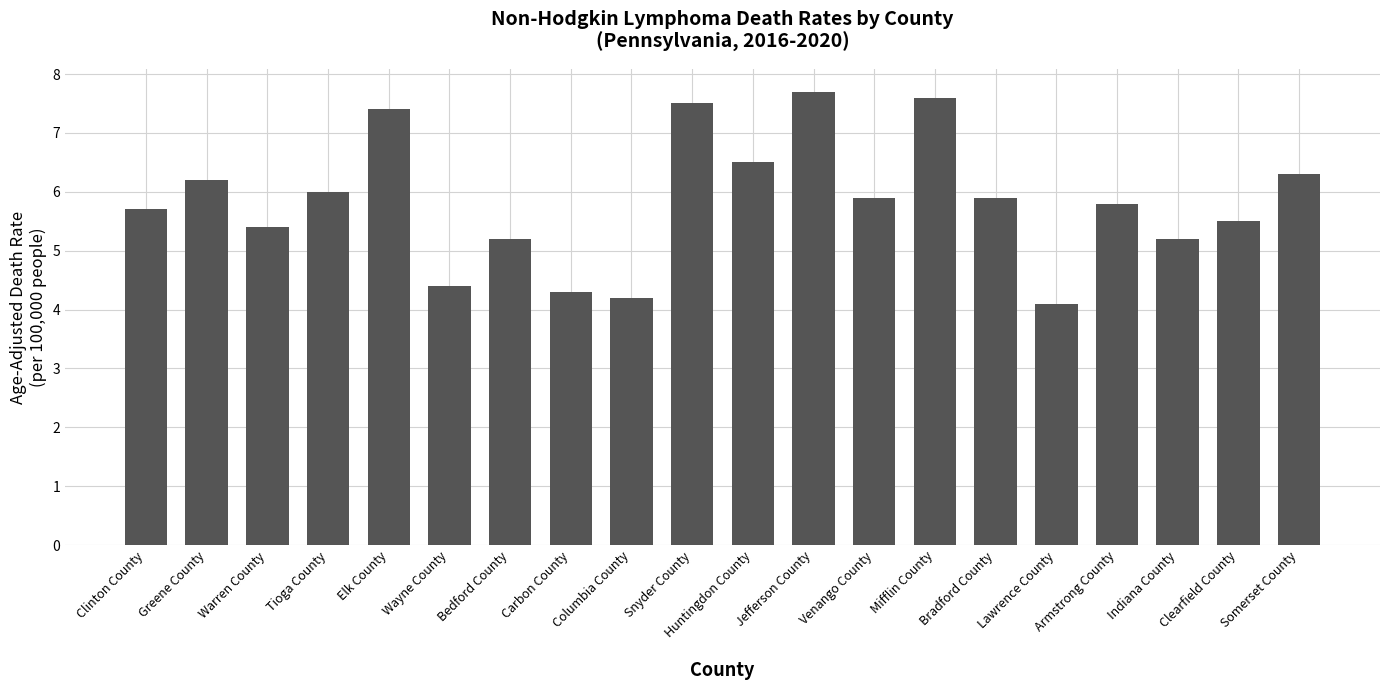

Count the number of values greater than 5.

16